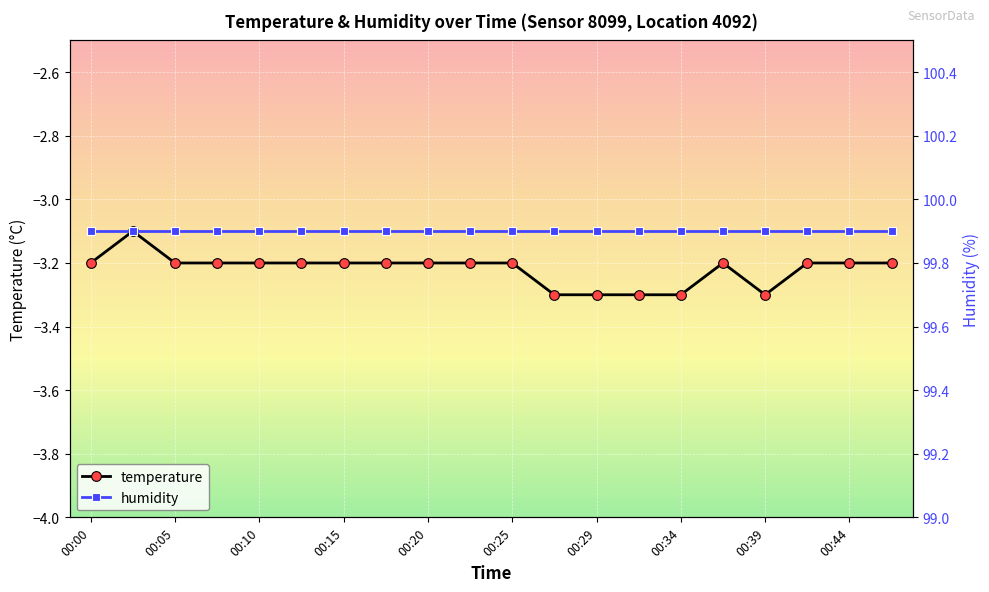

How many lines are shown in the chart?

2